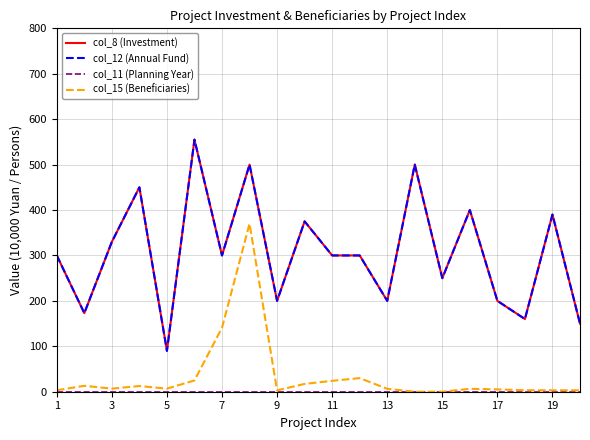

Is this an area chart (filled region under the line)?

No